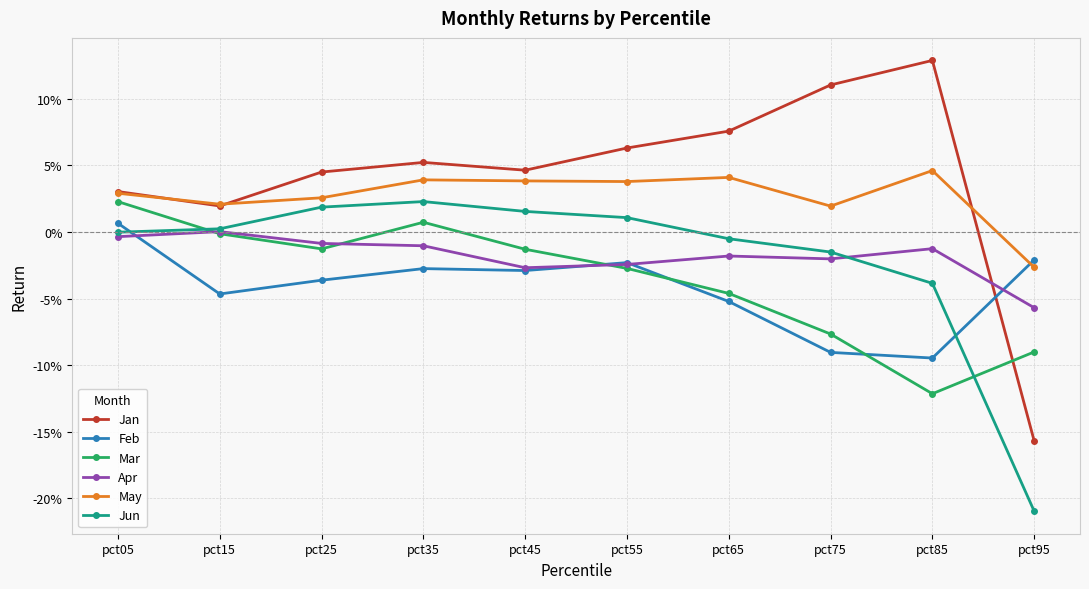

What are all the series names shown in the legend?

Jan, Feb, Mar, Apr, May, Jun